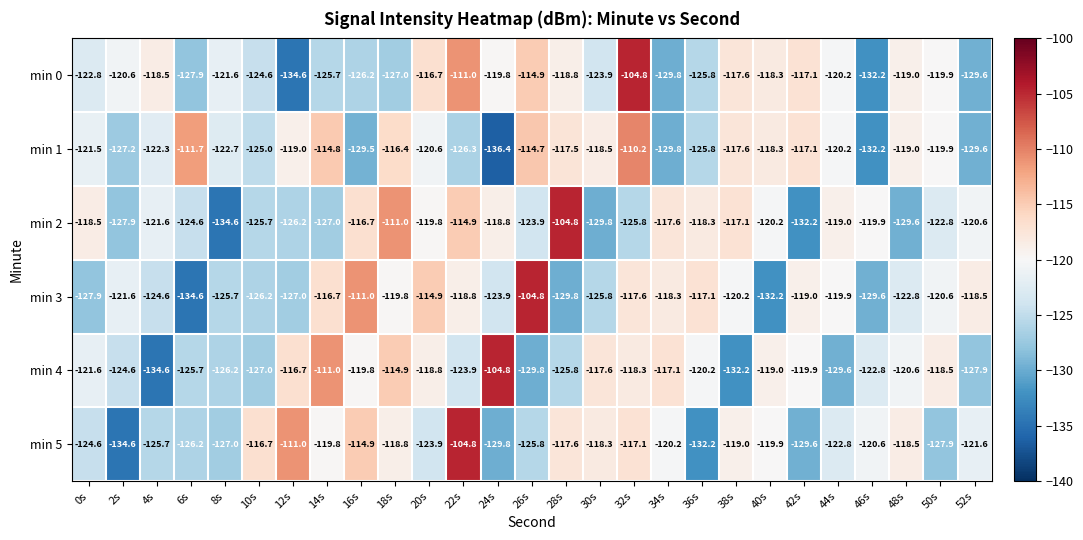

What is the spread (max minus min) of values at 12s?

23.6